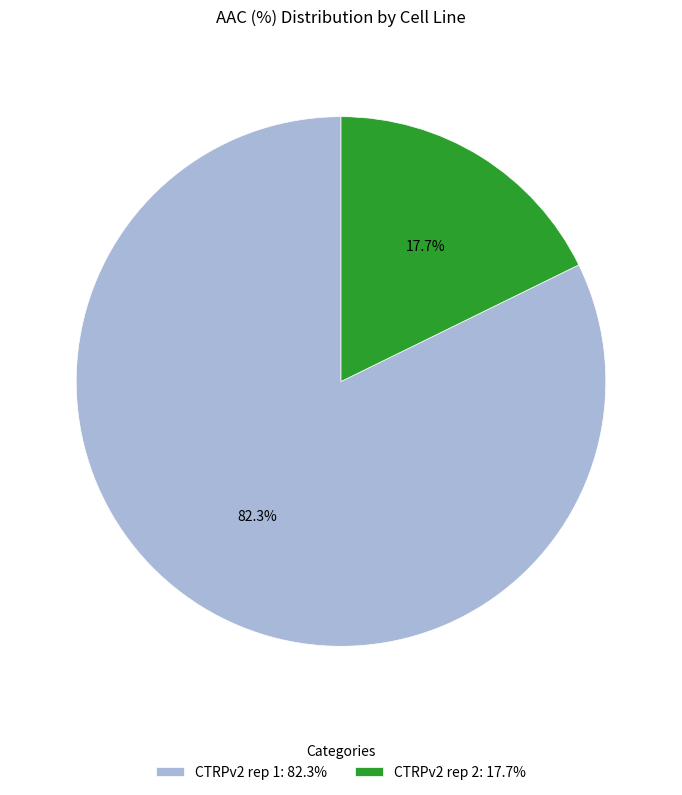

Rank the categories by value from lowest to highest.

CTRPv2 rep 2, CTRPv2 rep 1